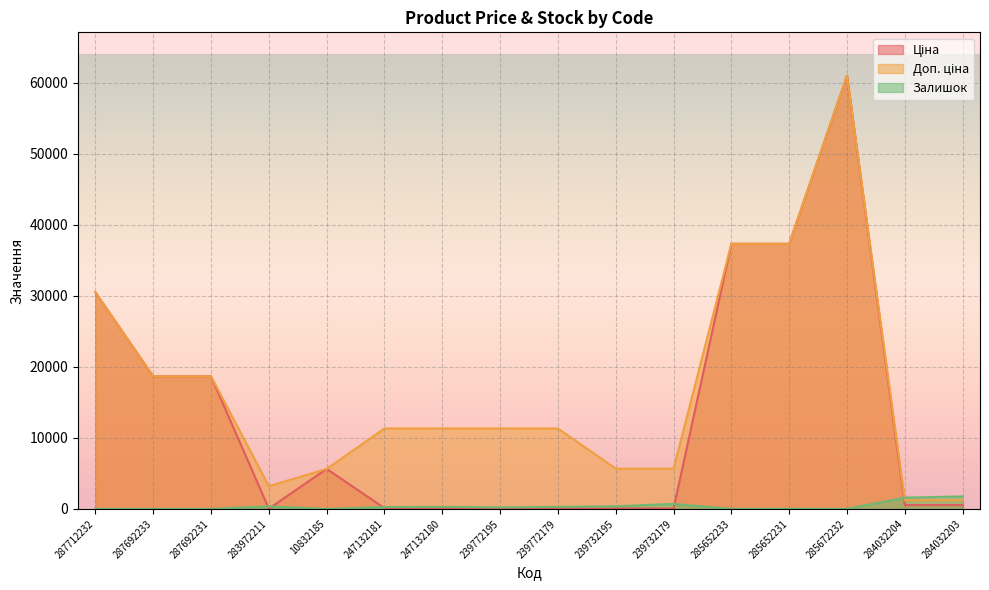

Rank the series by their average value, from highest to lowest.

Доп. ціна, Ціна, Залишок